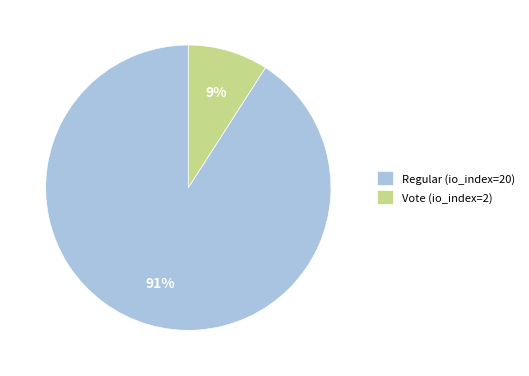

What is the ratio of the value at Vote (io_index=2) to the value at Regular (io_index=20)?

0.1